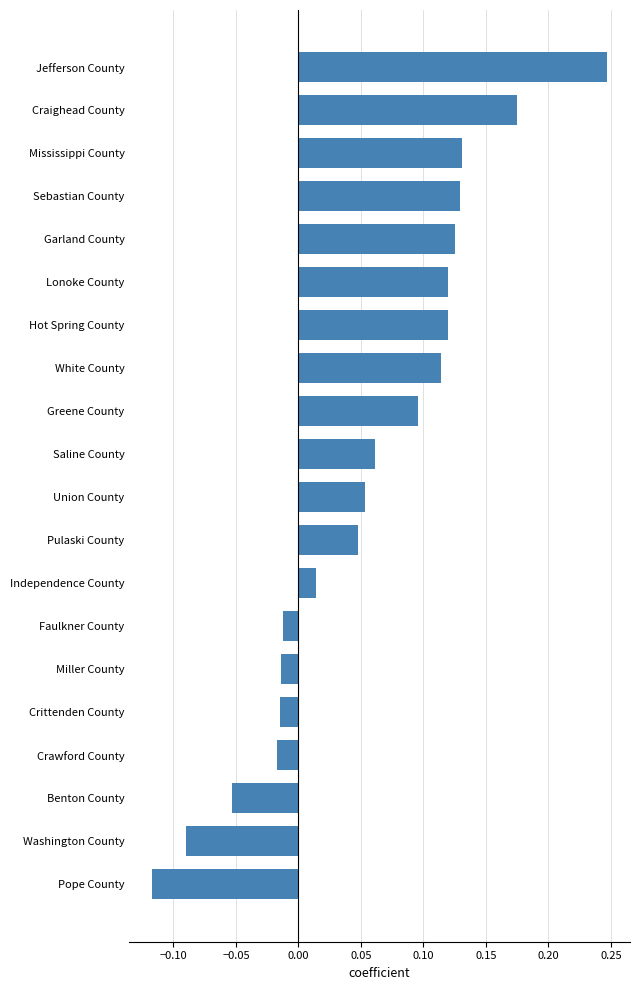

Which category has the lowest value across all series?

Pope County